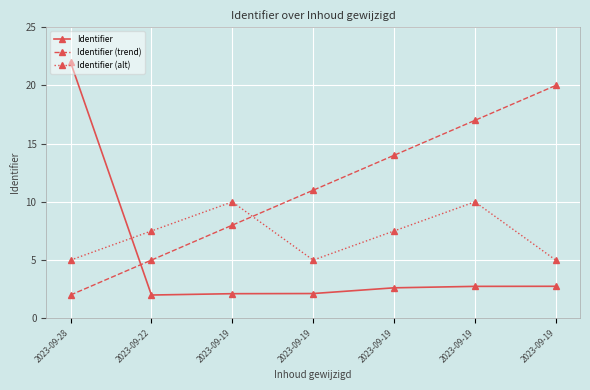

How many data points does each series have?

7